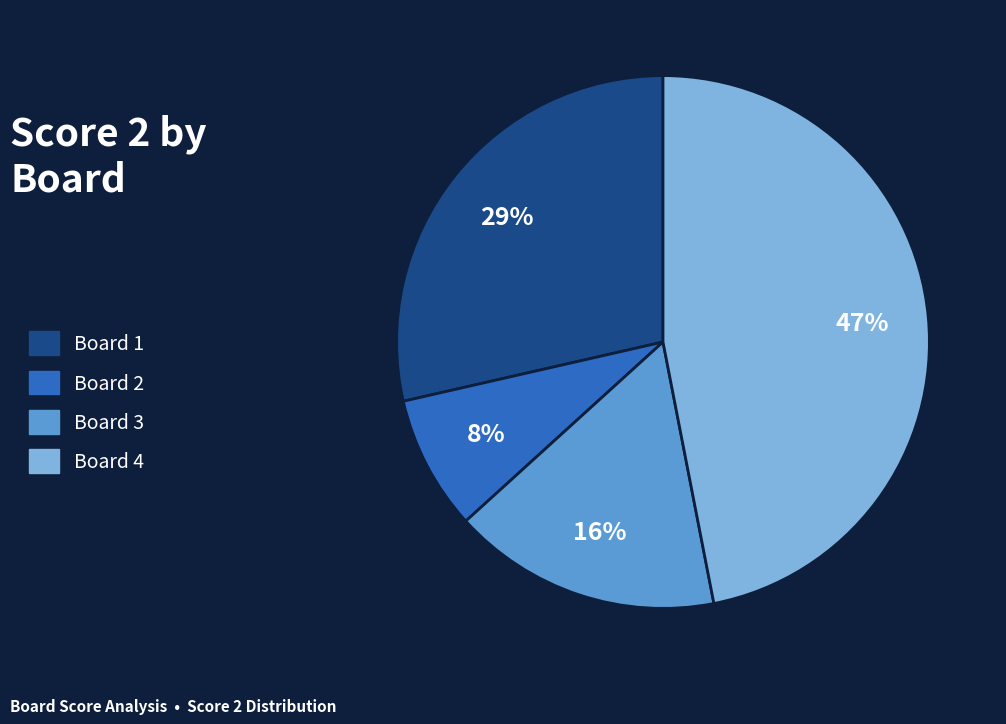

Does any single category account for the majority?

No